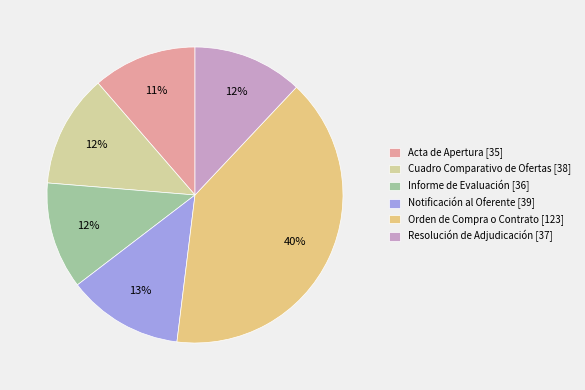

Which category has the smallest portion of the pie?

Acta de Apertura